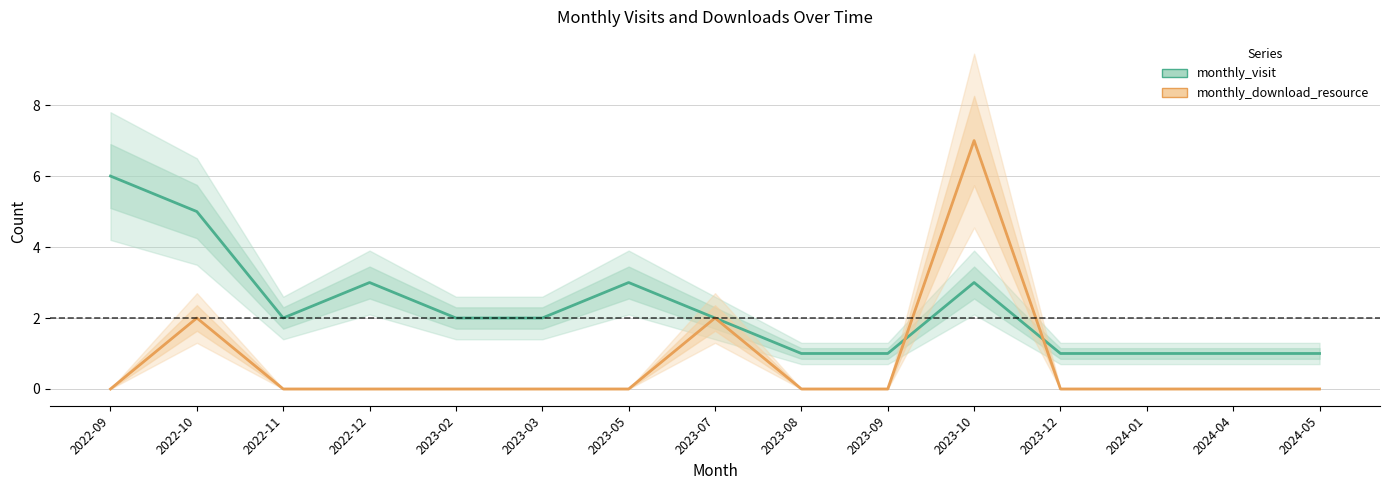

List the labels in order of monthly_download_resource value, largest first.

2023-10, 2022-10, 2023-07, 2022-09, 2022-11, 2022-12, 2023-02, 2023-03, 2023-05, 2023-08, 2023-09, 2023-12, 2024-01, 2024-04, 2024-05